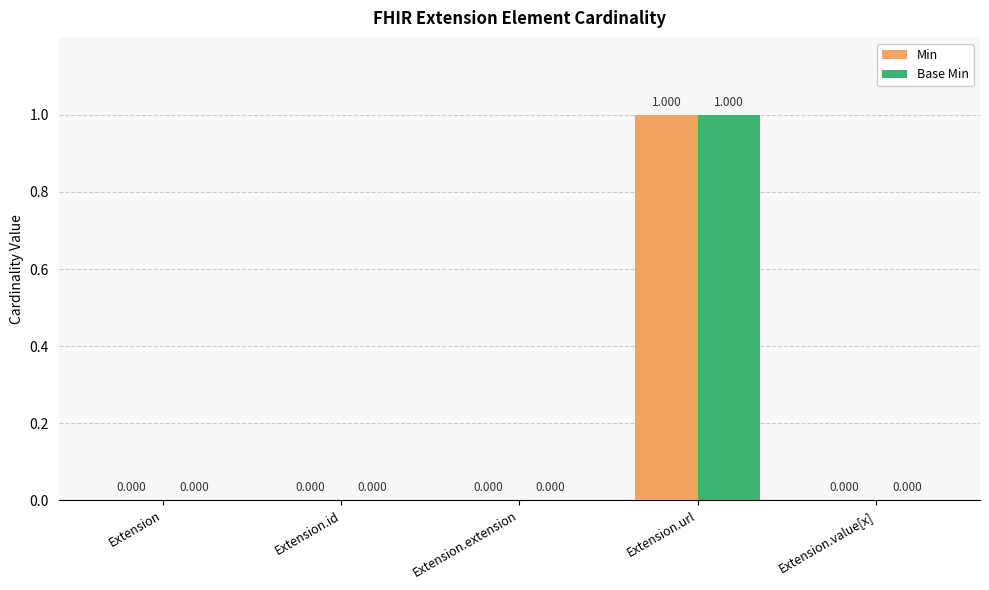

At which category is the sum across all series the highest?

Extension.url